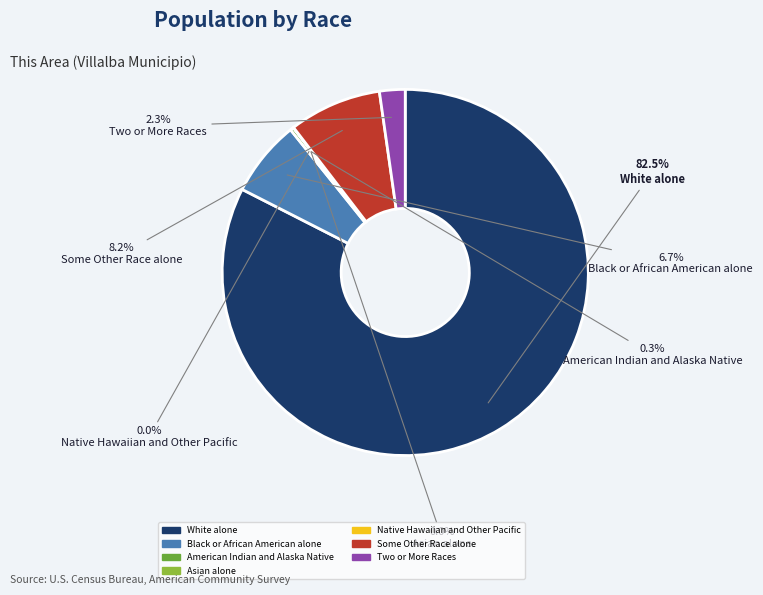

Does any single category account for the majority?

Yes